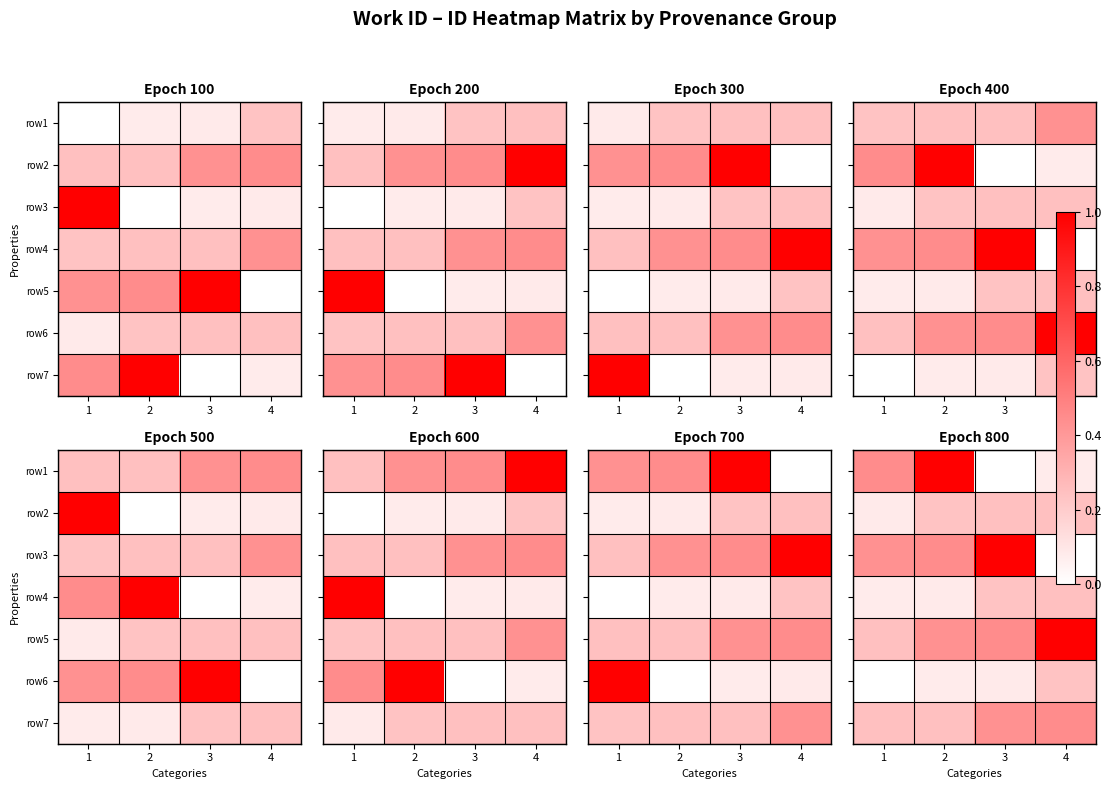

True or false: row5 has a value of 0.7 at 3.

False